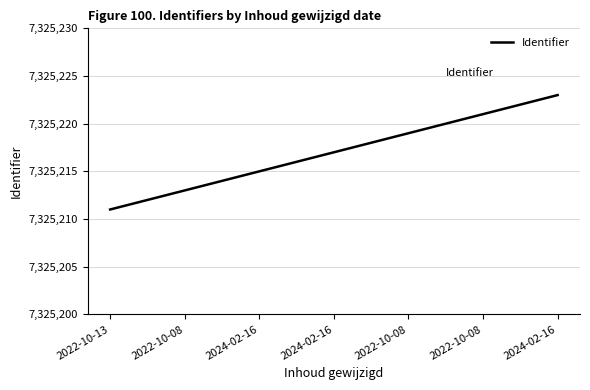

What is the sum of all values?

51276519